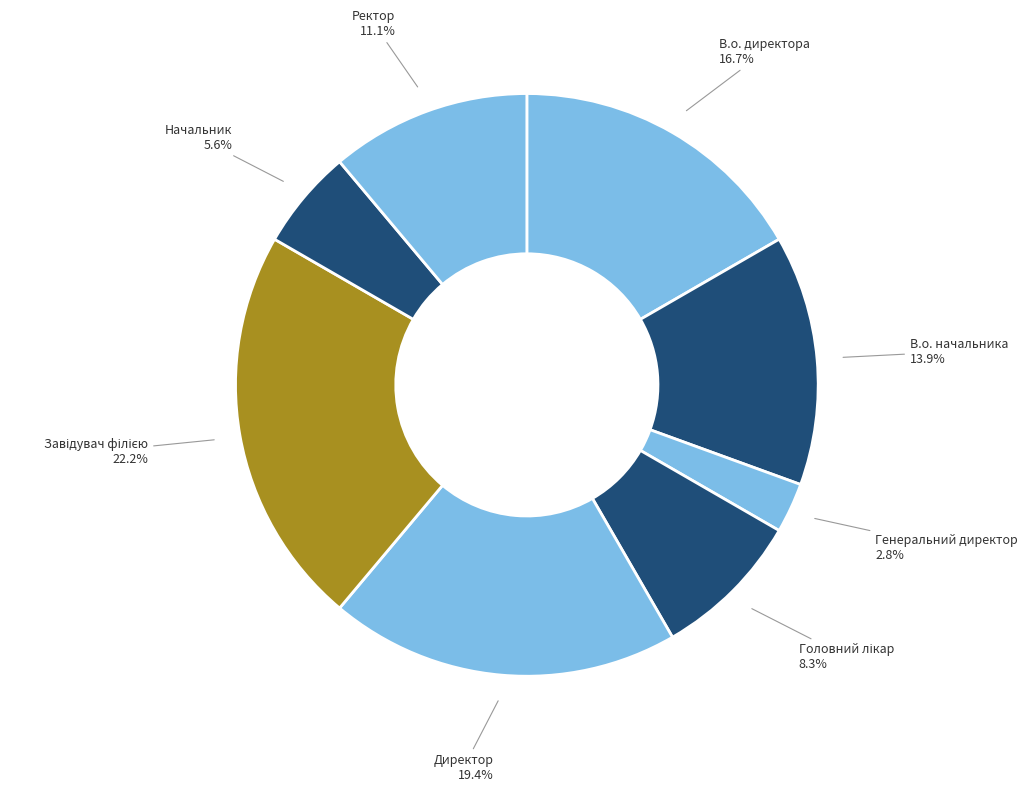

Is there any slice that represents more than half of the pie?

No